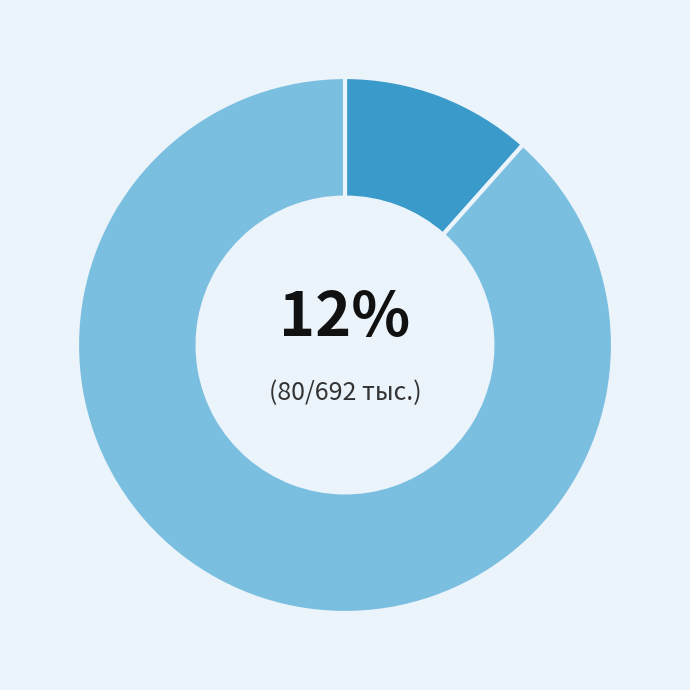

Is there any slice that represents more than half of the pie?

Yes